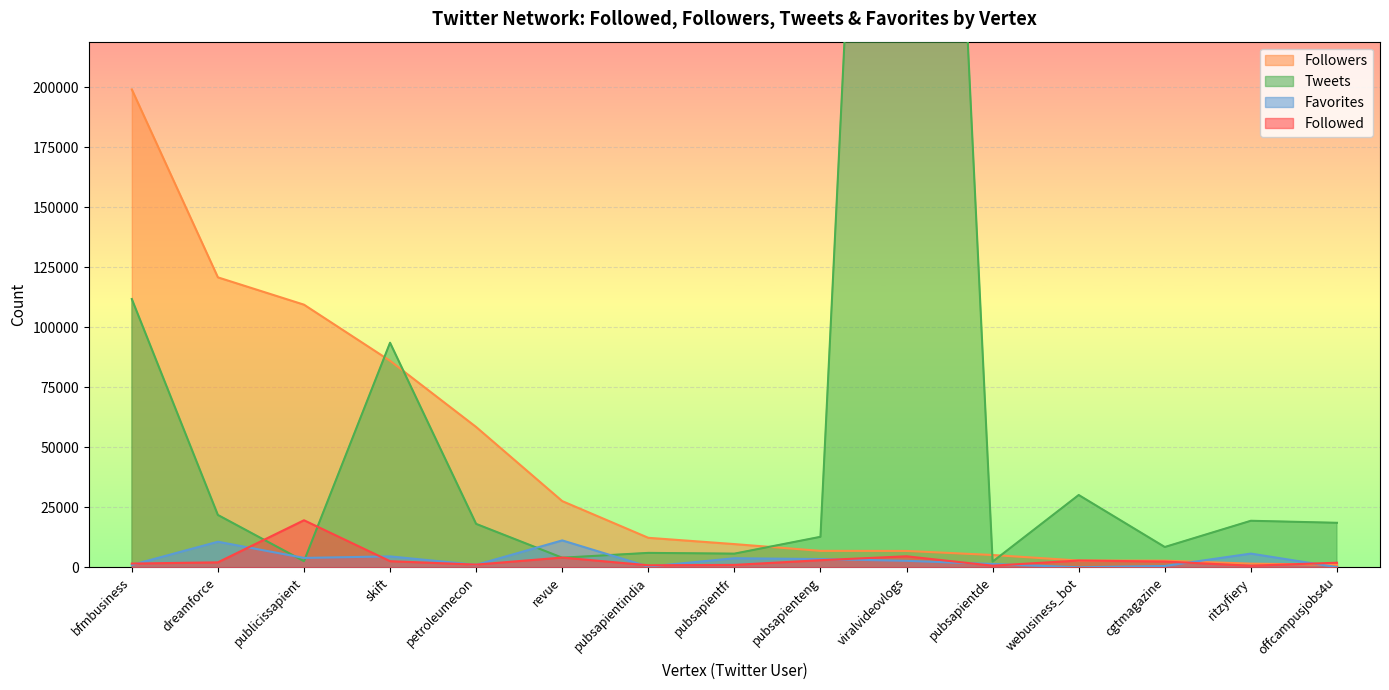

True or false: Followers has a value of 728 at infosmxit.

False